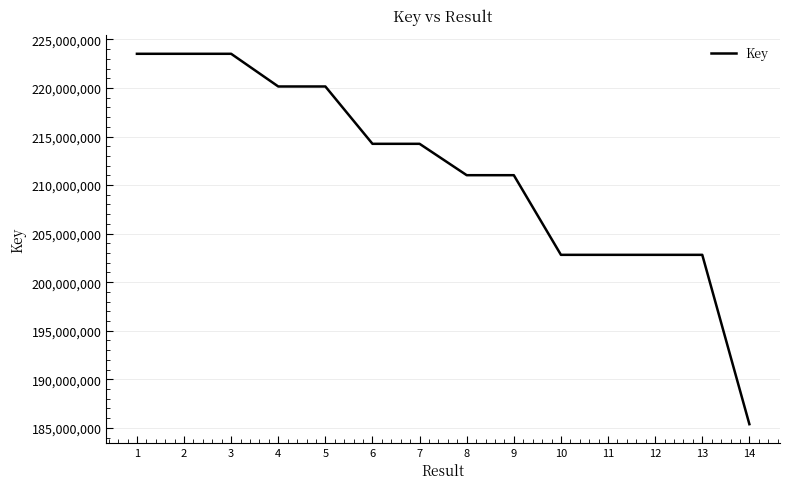

How many values are below 214247045?

7